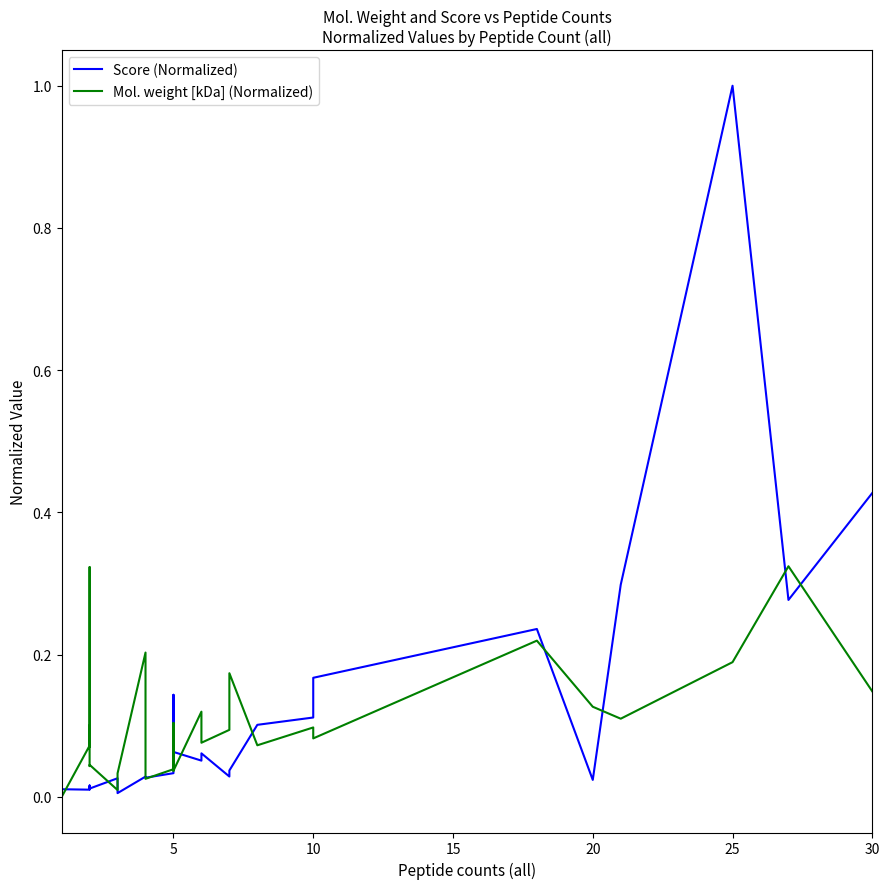

The Mol. weight [kDa] (Normalized) series shows 0.0 at 11. True or false?

False